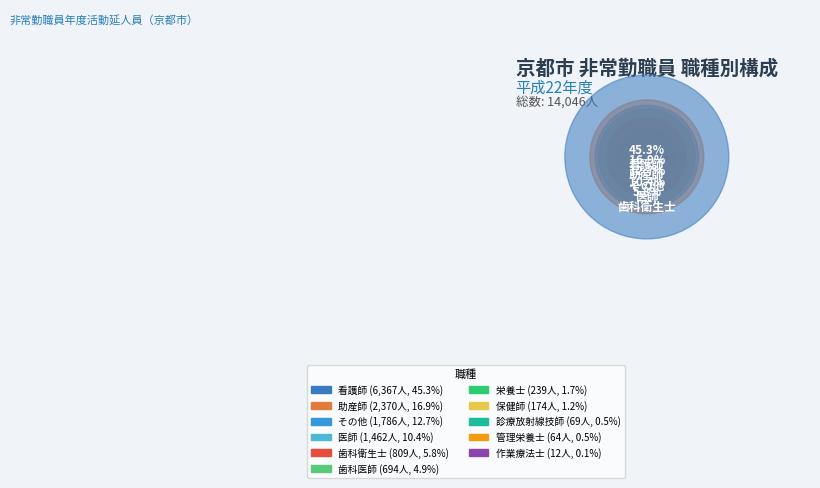

How many segments does this pie chart have?

11